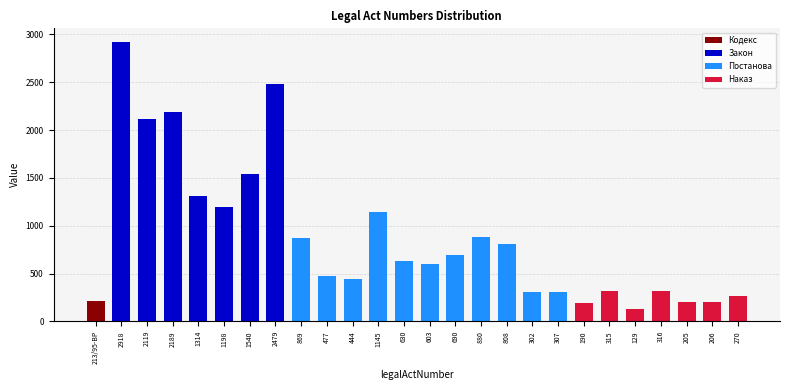

At which category does the chart reach its peak across all series?

2918